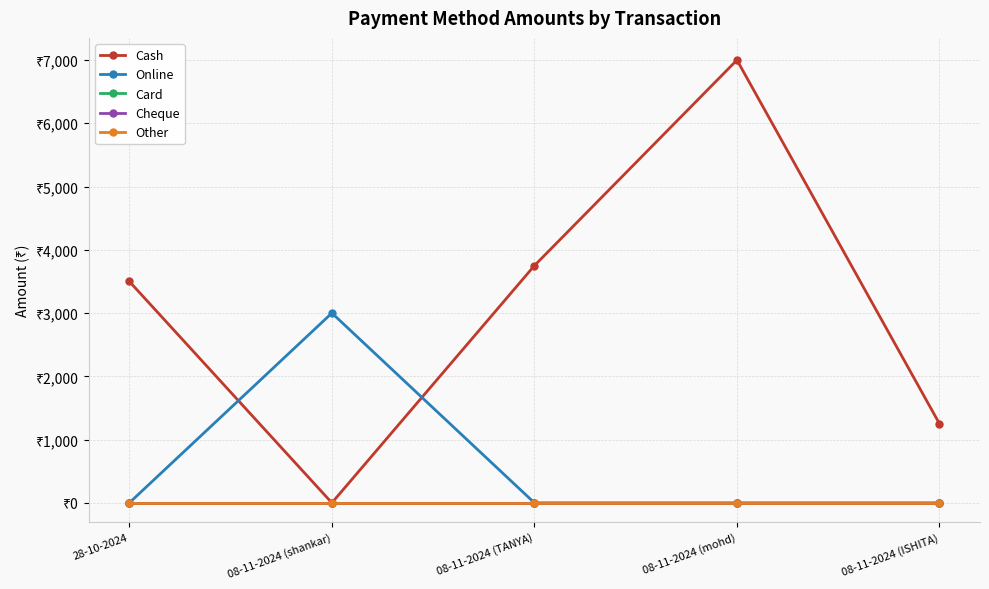

Is this an area chart (filled region under the line)?

No